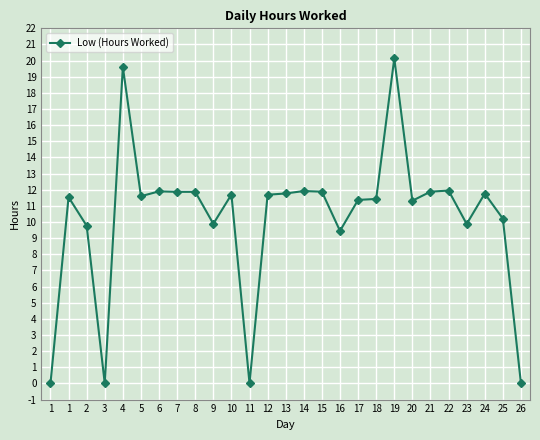

List the labels in order of value, smallest first.

1, 3, 11, 26, 16, 2, 23, 9, 25, 20, 17, 18, 1, 5, 12, 10, 24, 13, 7, 8, 15, 21, 6, 14, 22, 4, 19